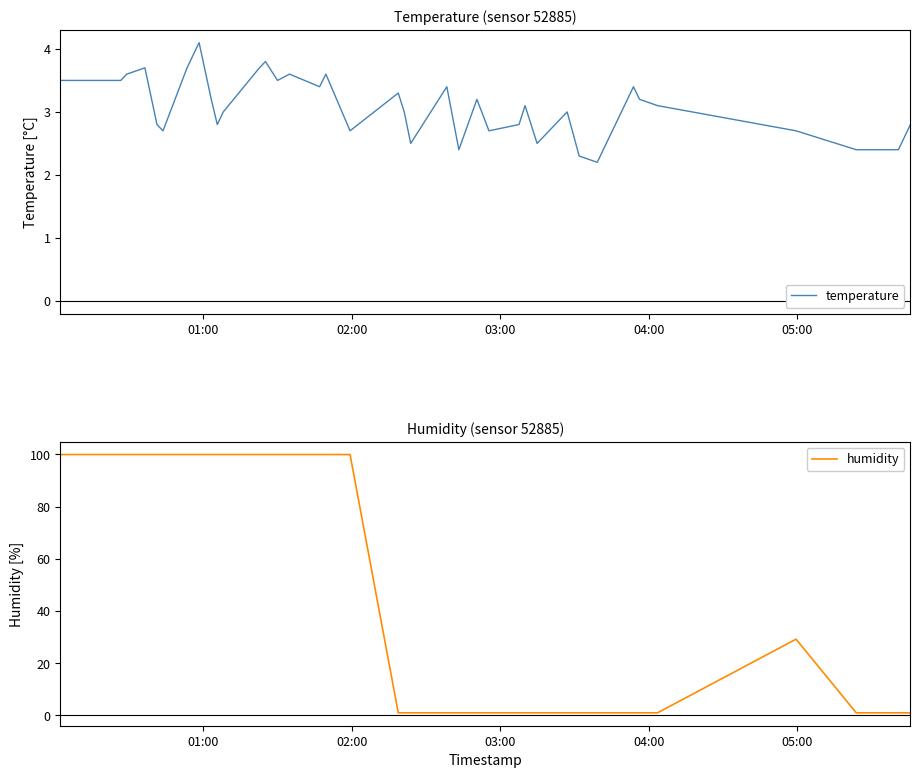

What is the lowest value of the temperature series?

2.2